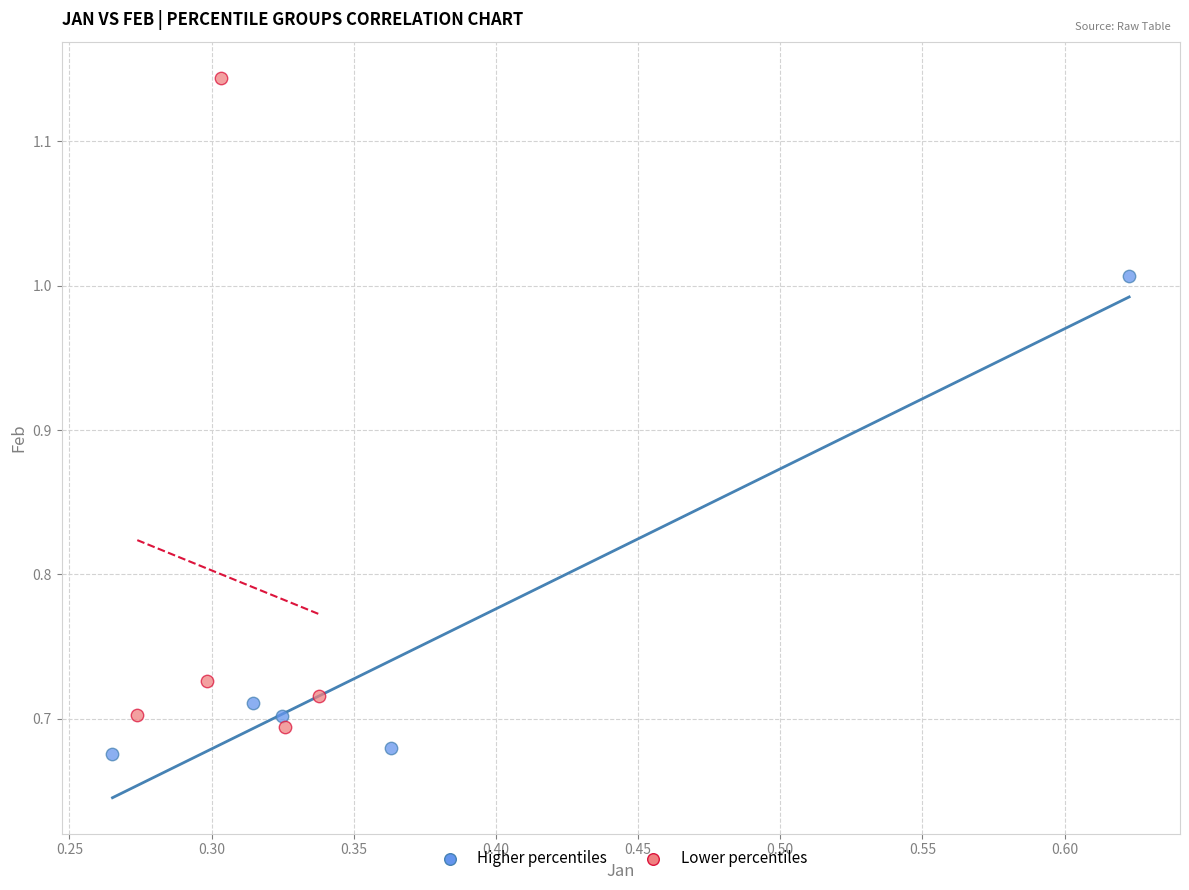

What are all the series names shown in the legend?

Higher percentiles, Lower percentiles